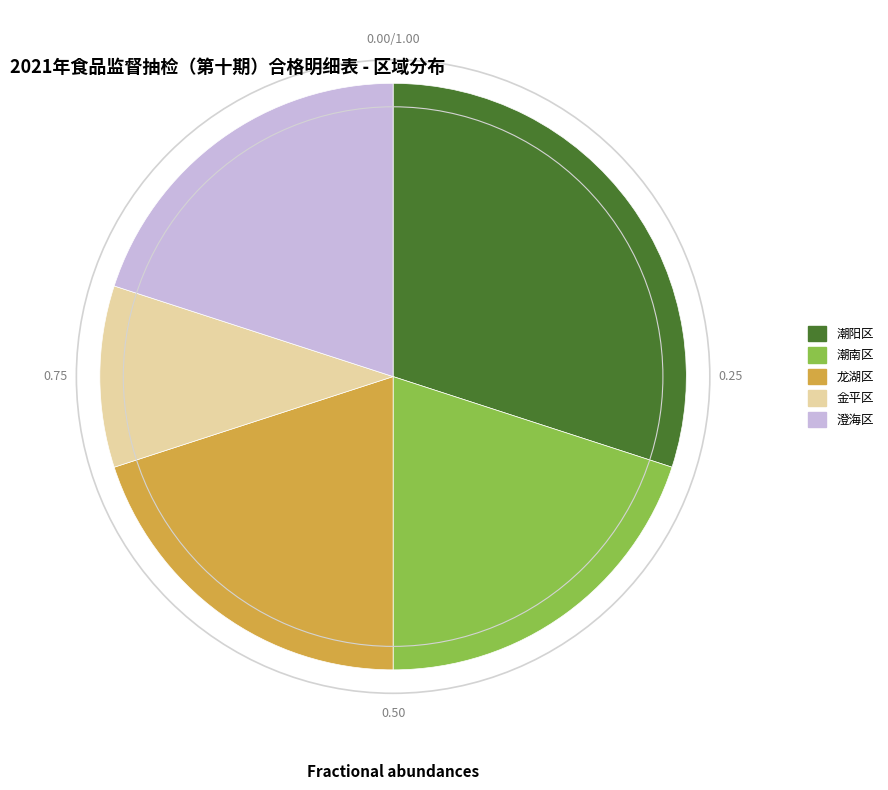

Which slice is the largest?

潮阳区